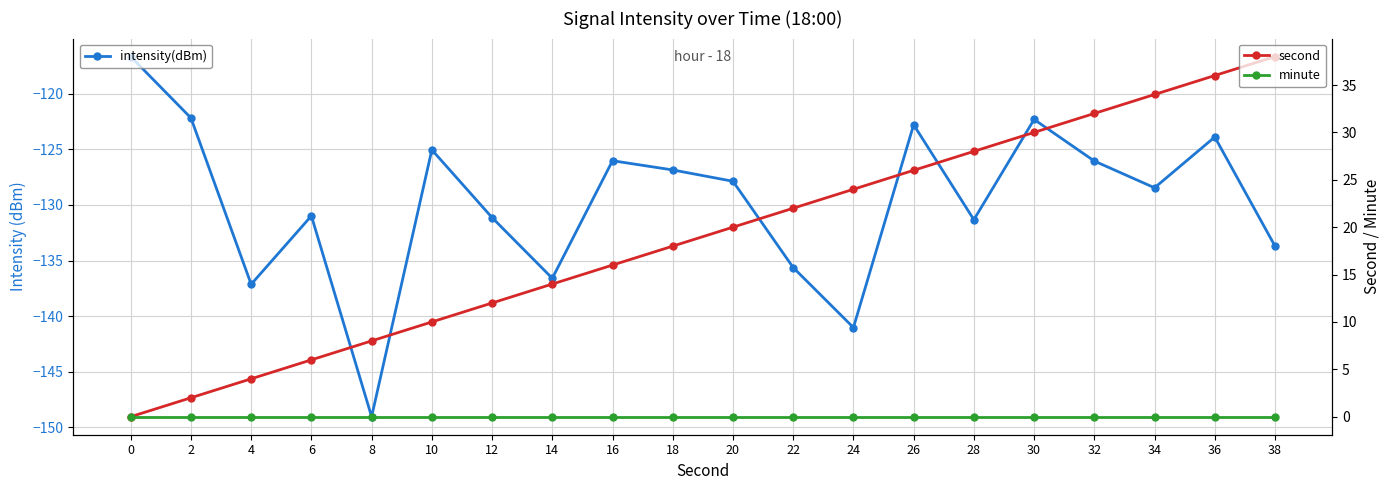

True or false: second and minute cross at least once.

False